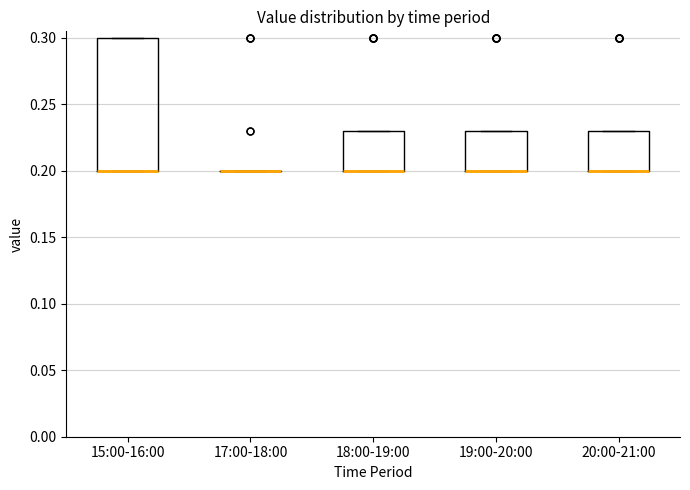

Reading left to right, read every box against the y-axis: the position of its median line, the range the box covers, and the ends of its whiskers. The values are not printed on the chart, so give them approximately, as read against the axis.

15:00-16:00: median 0.20 (drawn on the box's lower edge), box 0.20 to 0.30, whiskers 0.20 to 0.30
17:00-18:00: box collapsed to a line at 0.20, whiskers 0.20 to 0.20
18:00-19:00: median 0.20 (drawn on the box's lower edge), box 0.20 to 0.23, whiskers 0.20 to 0.23
19:00-20:00: median 0.20 (drawn on the box's lower edge), box 0.20 to 0.23, whiskers 0.20 to 0.23
20:00-21:00: median 0.20 (drawn on the box's lower edge), box 0.20 to 0.23, whiskers 0.20 to 0.23